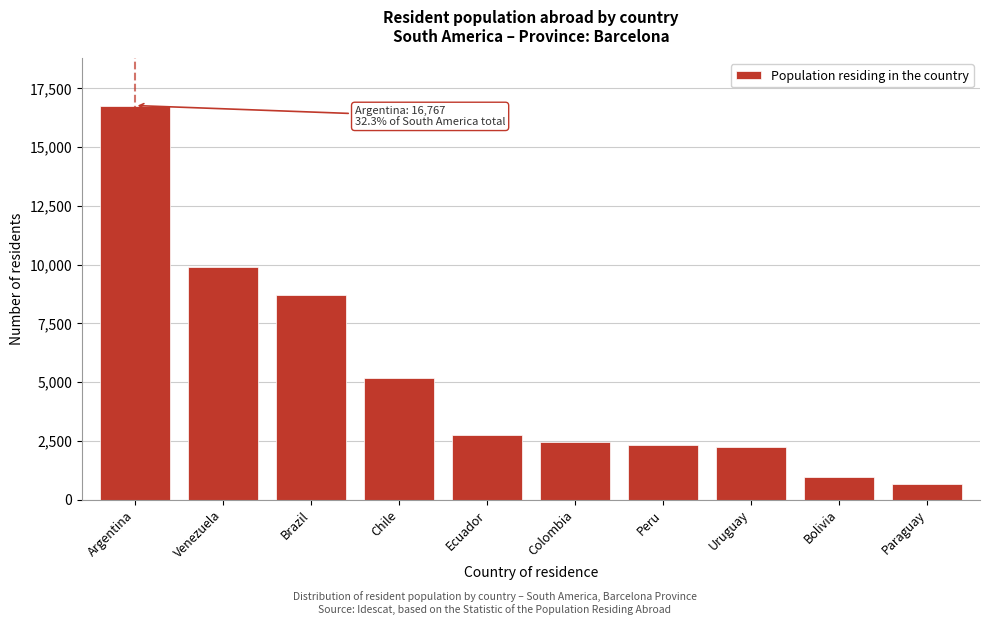

Reading left to right, extract all data points from this chart.

16767	9907	8688	5182	2742	2466	2325	2229	970	650